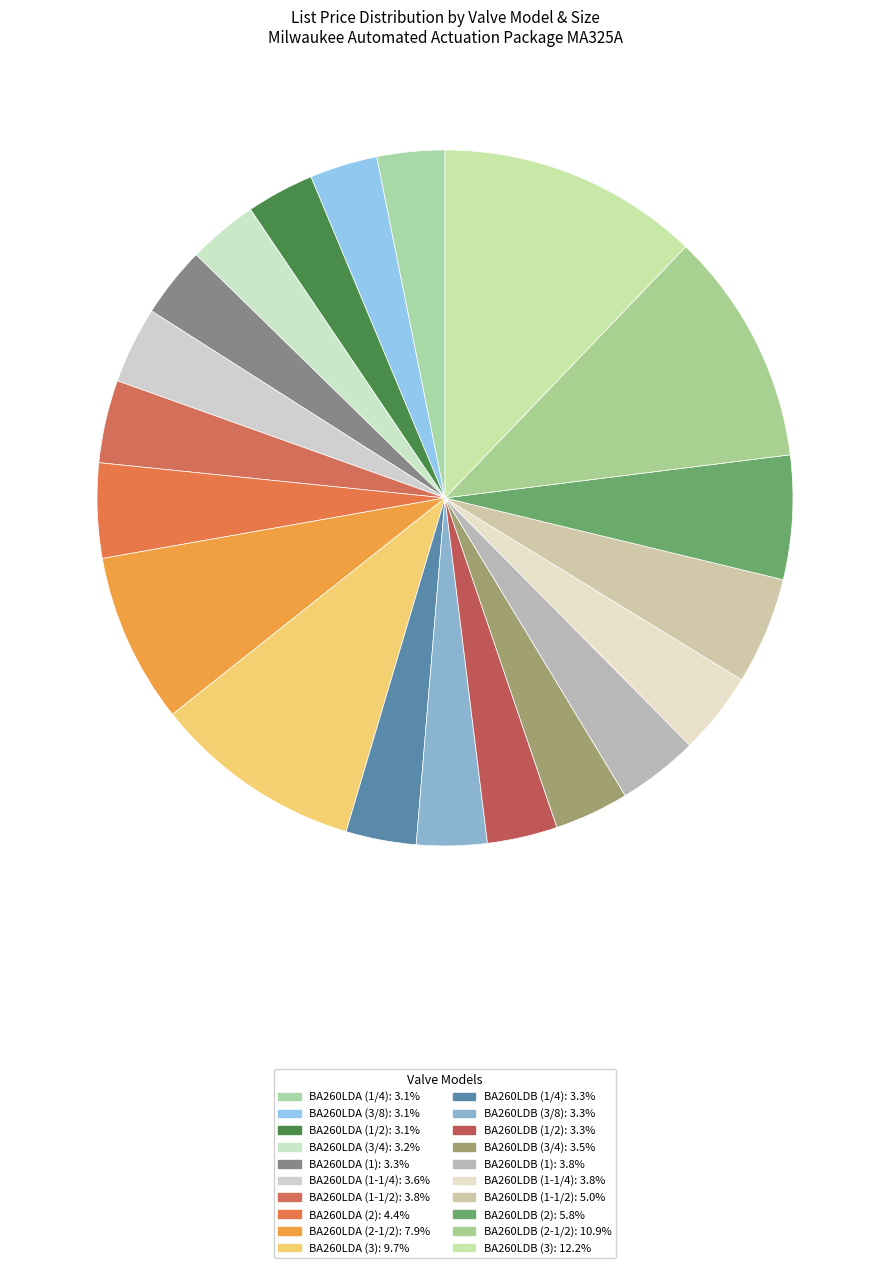

How many segments does this pie chart have?

20